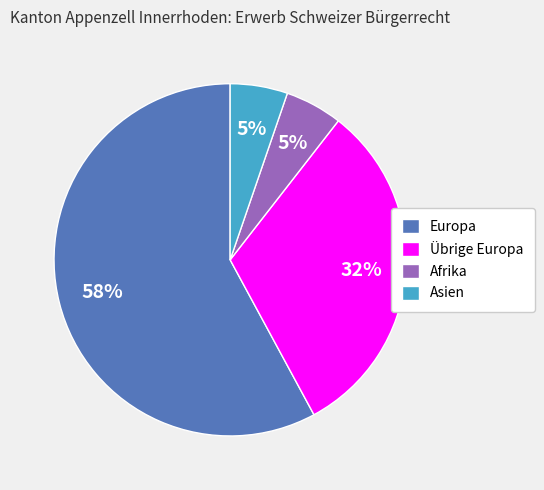

What is the largest slice in the pie chart?

Europa